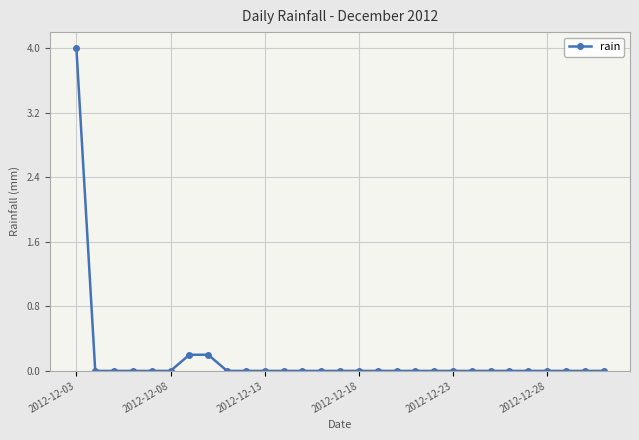

What is the sum of all values?

4.4